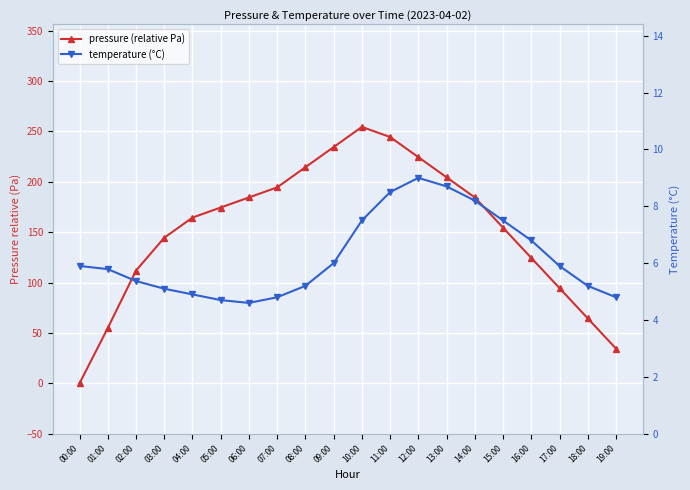

At which category is the sum across all series the highest?

10:00